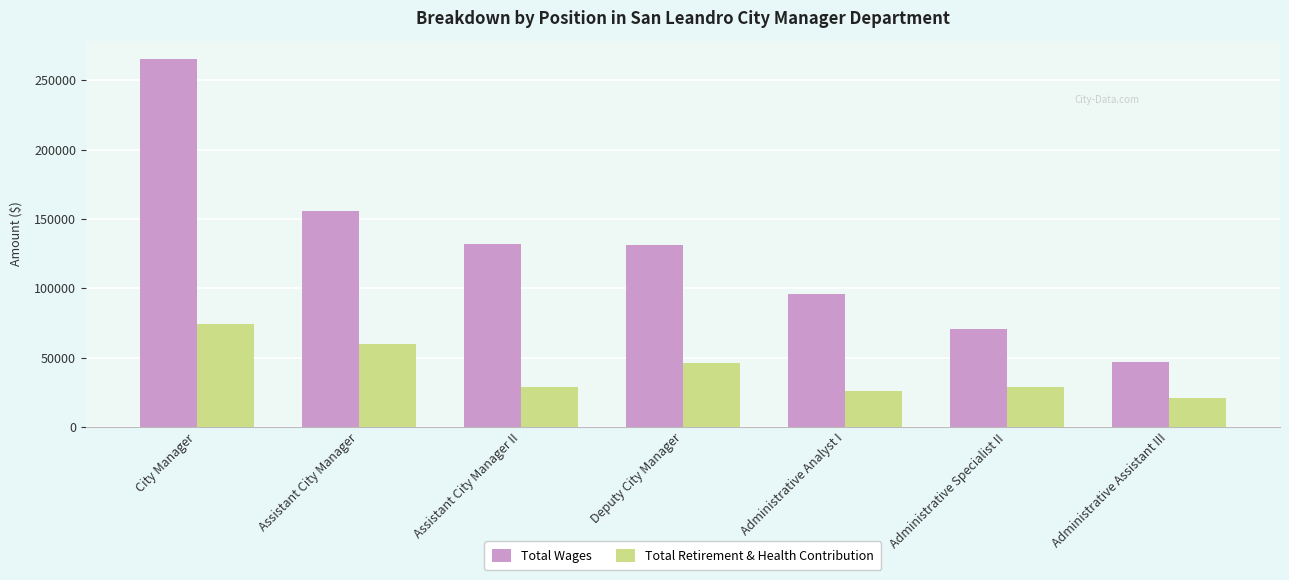

What is the sum of the Total Retirement & Health Contribution values at Administrative Analyst I and Administrative Specialist II?

54663